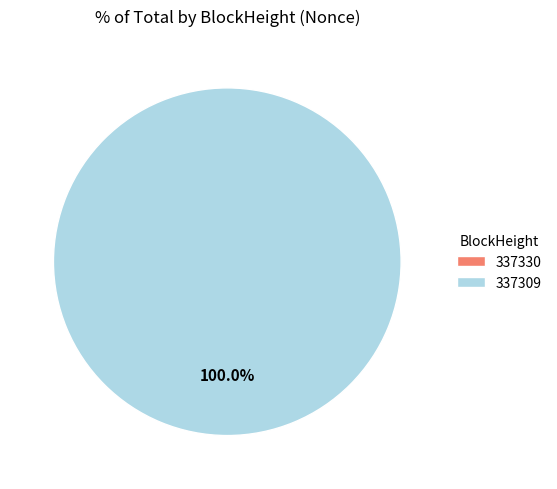

Does 337309 account for over 50% of the chart?

Yes